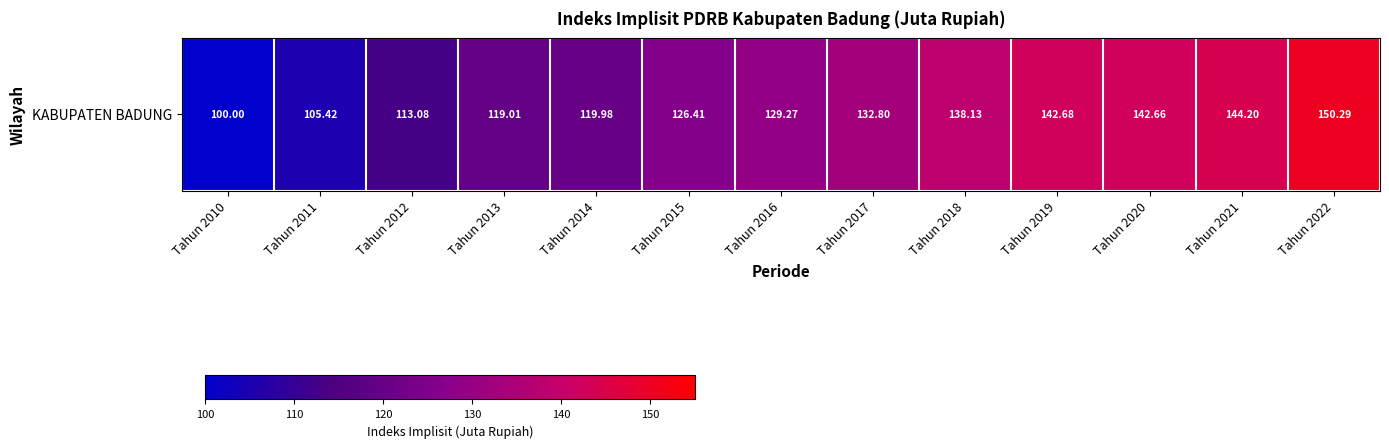

What is the difference between the values at Tahun 2019 and Tahun 2014?

22.7